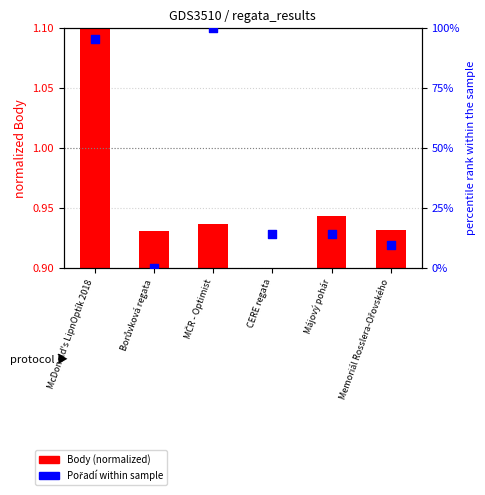

Which series has the largest total across all categories?

Pořadí (%)